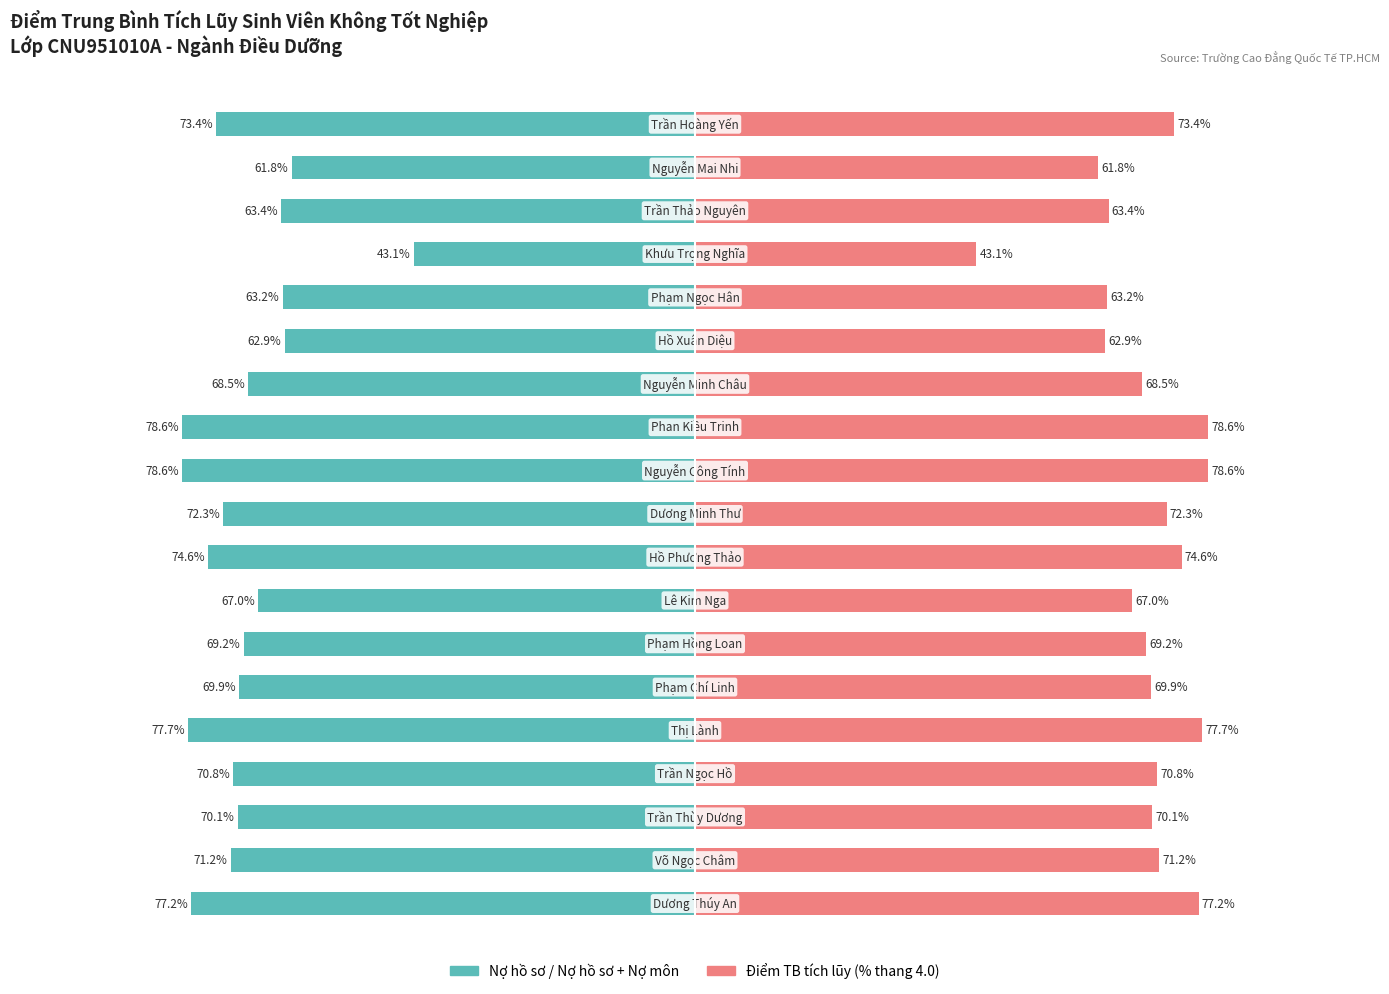

Count the number of categories in the chart.

19